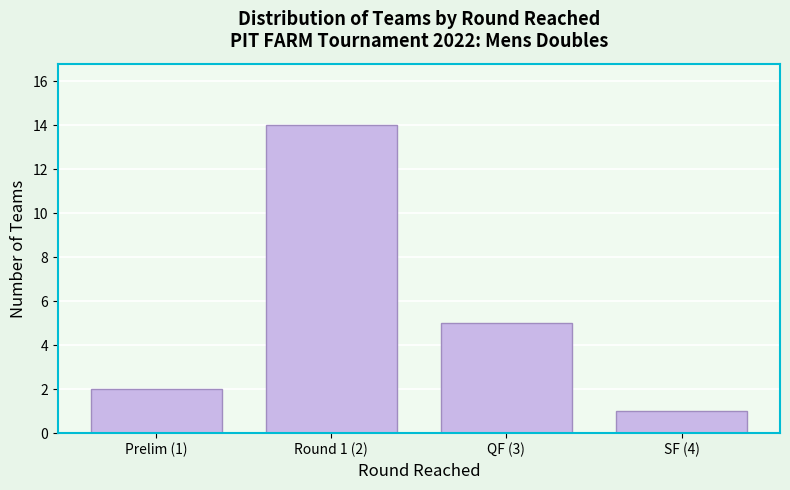

Reading right to left, list all the values displayed in this chart.

1	5	14	2